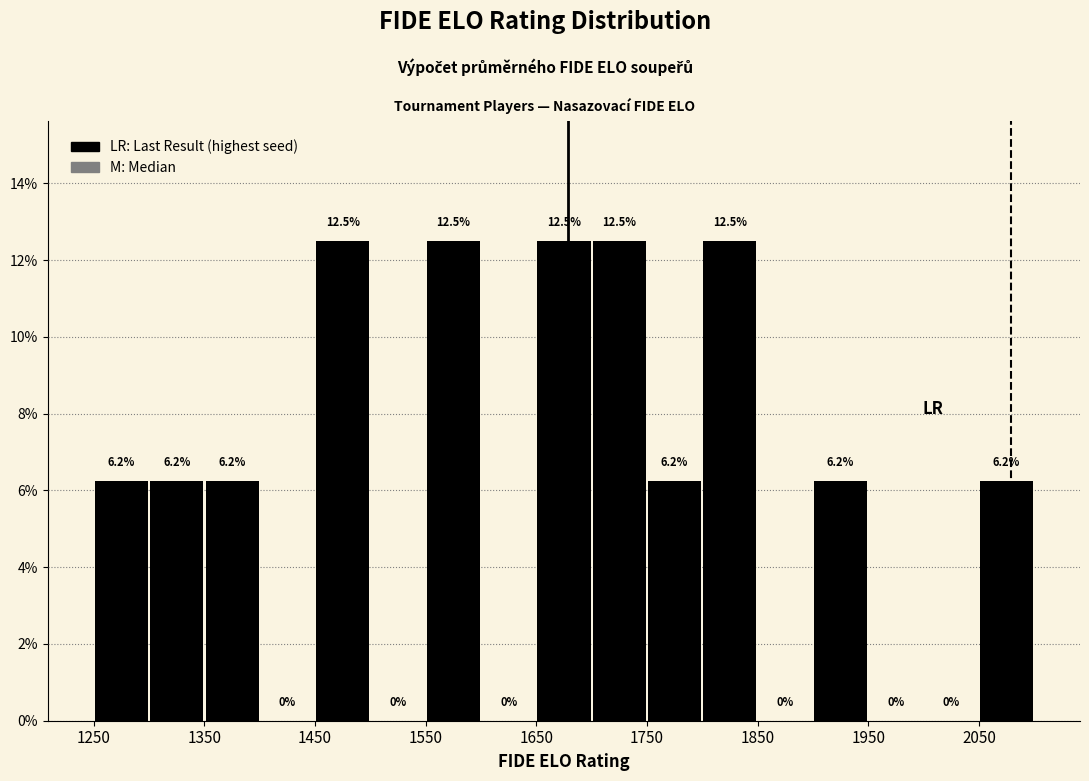

What is the height of the bar covering 2050 to 2100 on the x-axis?

6.2